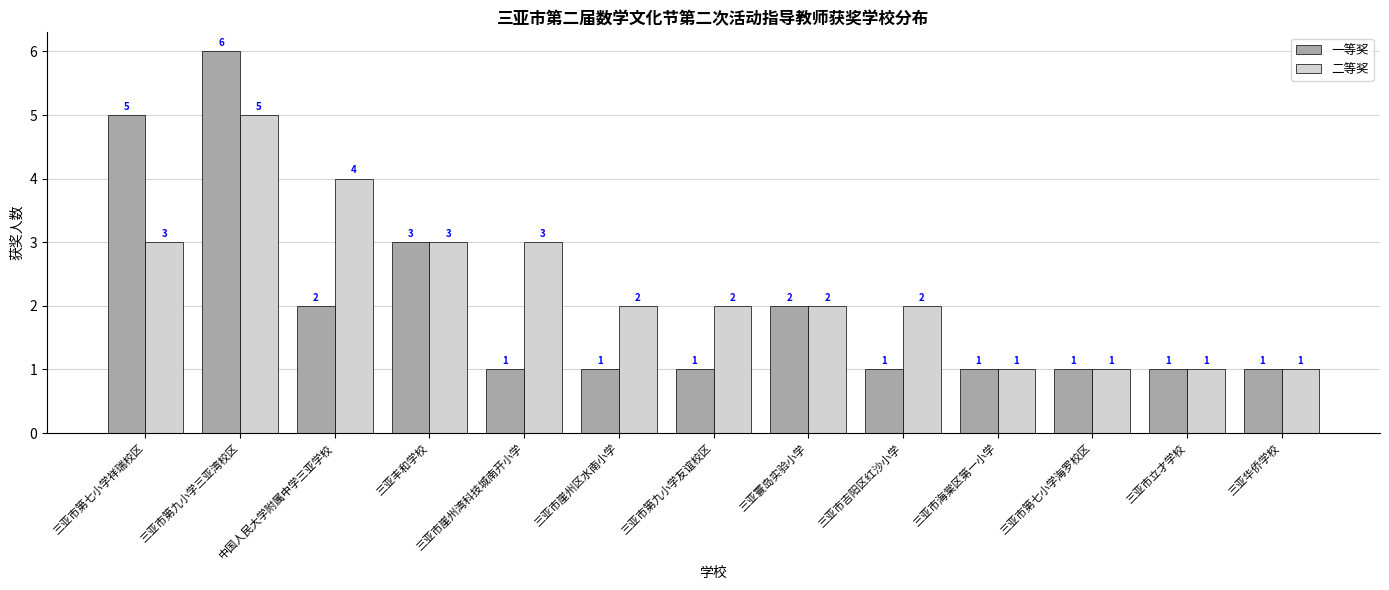

List the series in order of their peak value, highest first.

一等奖, 二等奖